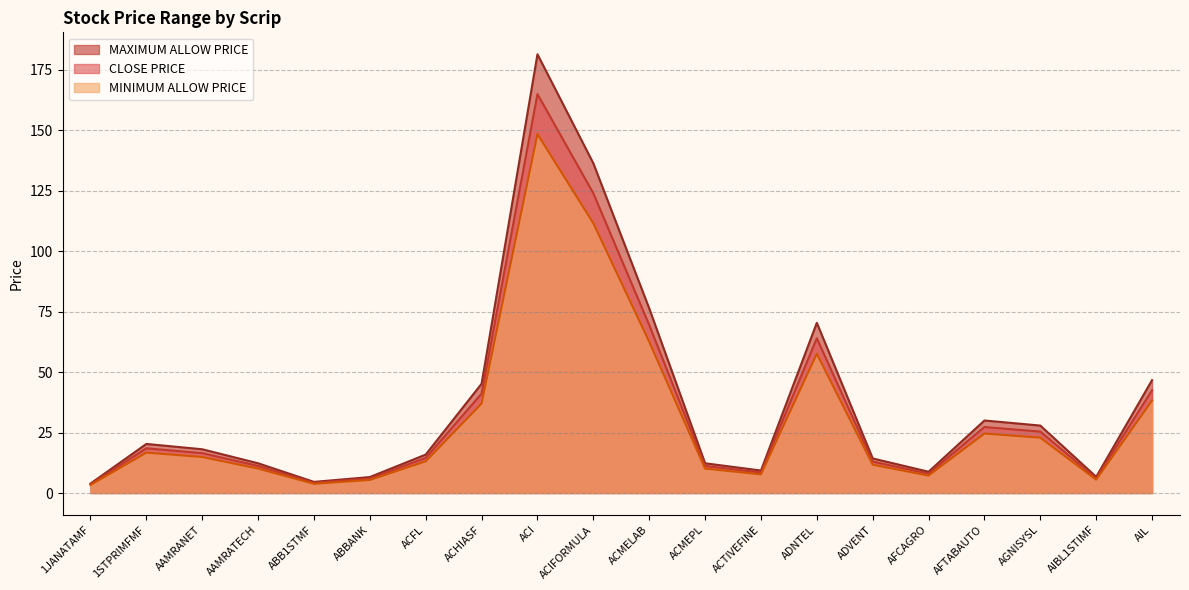

At which category is the sum across all series the highest?

ACI